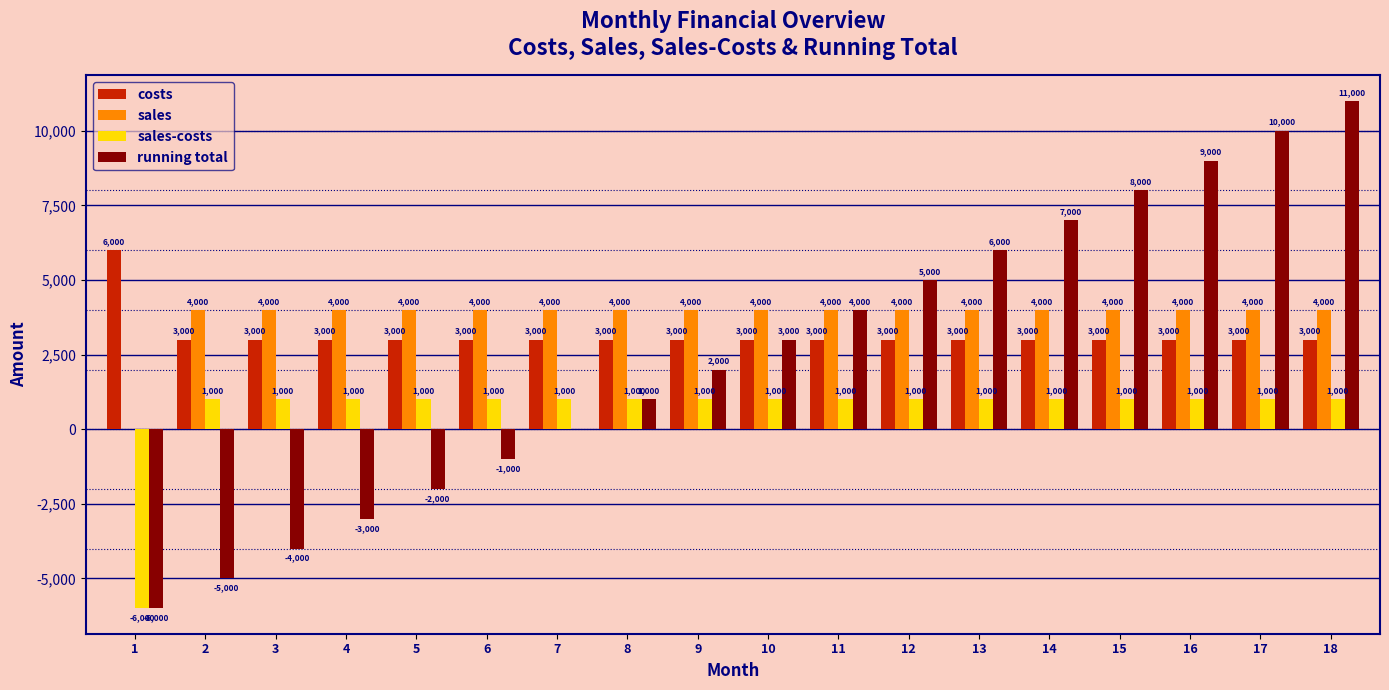

Which series changed the most between 11 and 13?

running total